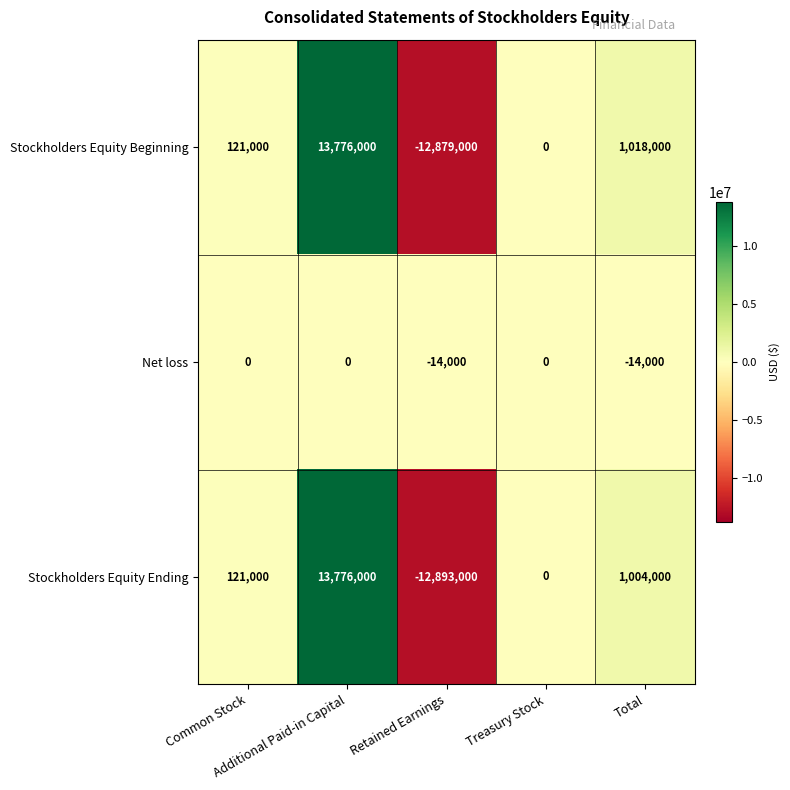

At which category does the chart reach its peak across all series?

Additional Paid-in Capital